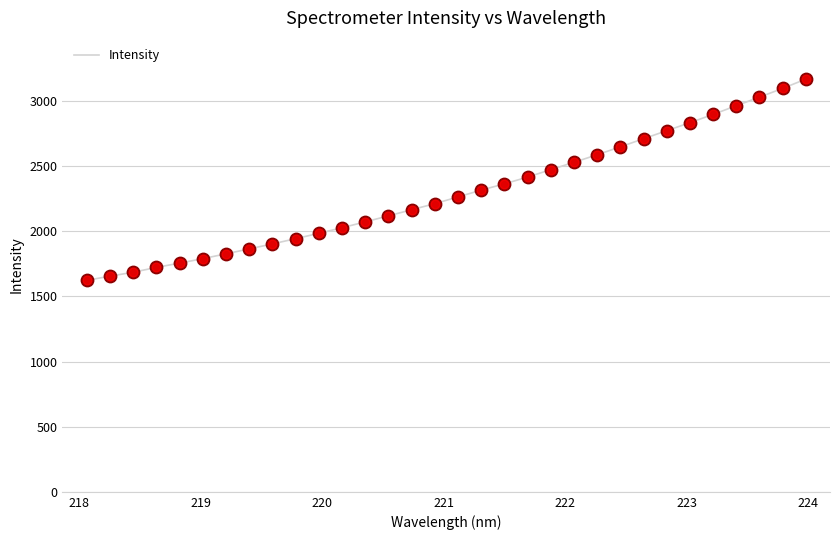

What is the difference between the maximum and minimum values?

1543.7